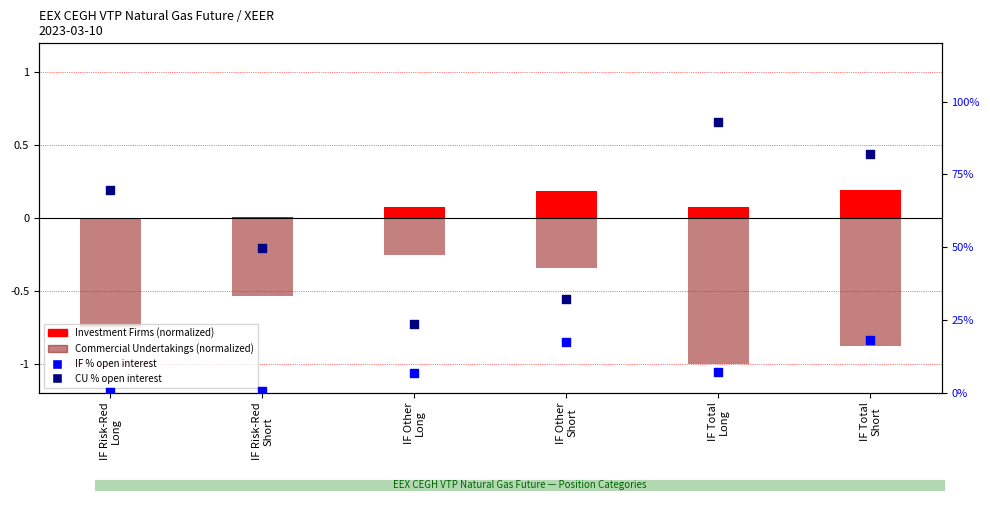

At how many categories does at least one series exceed 9?

6